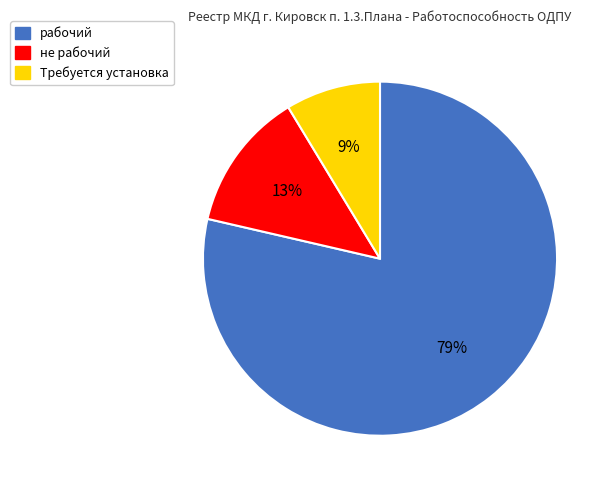

The Требуется установка slice represents 15% of the pie. True or false?

False